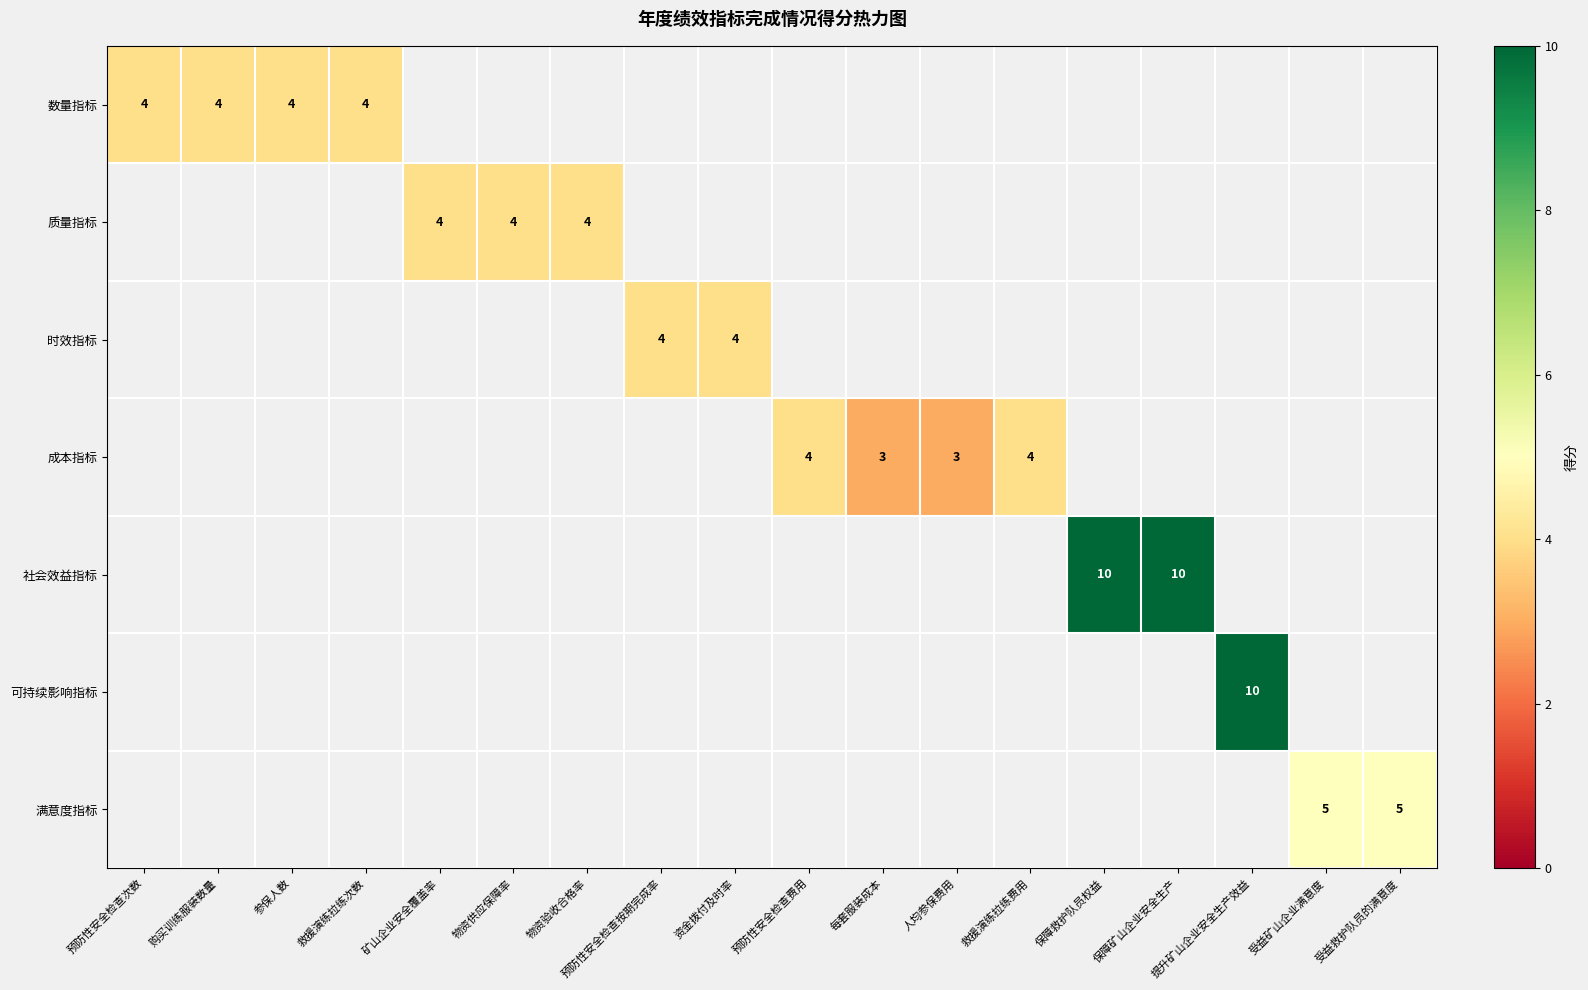

What is the lowest value of the 数量指标 series?

4.0